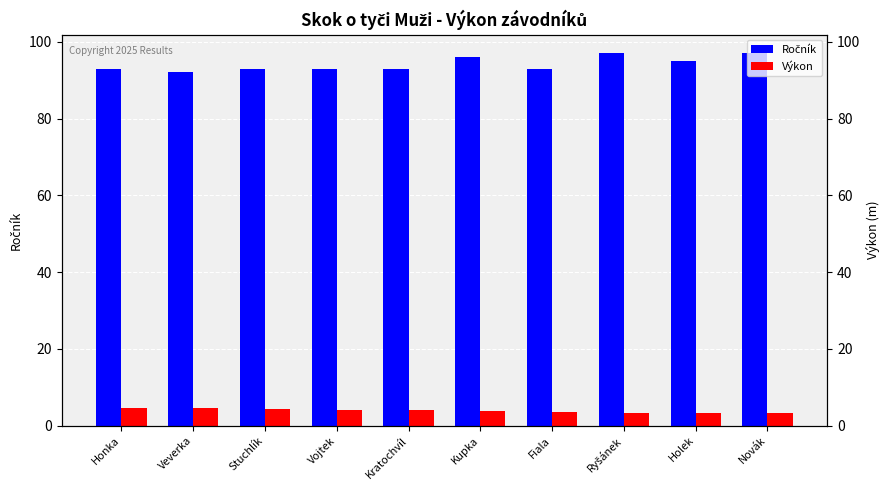

What is the sum of all Výkon values?

39.1